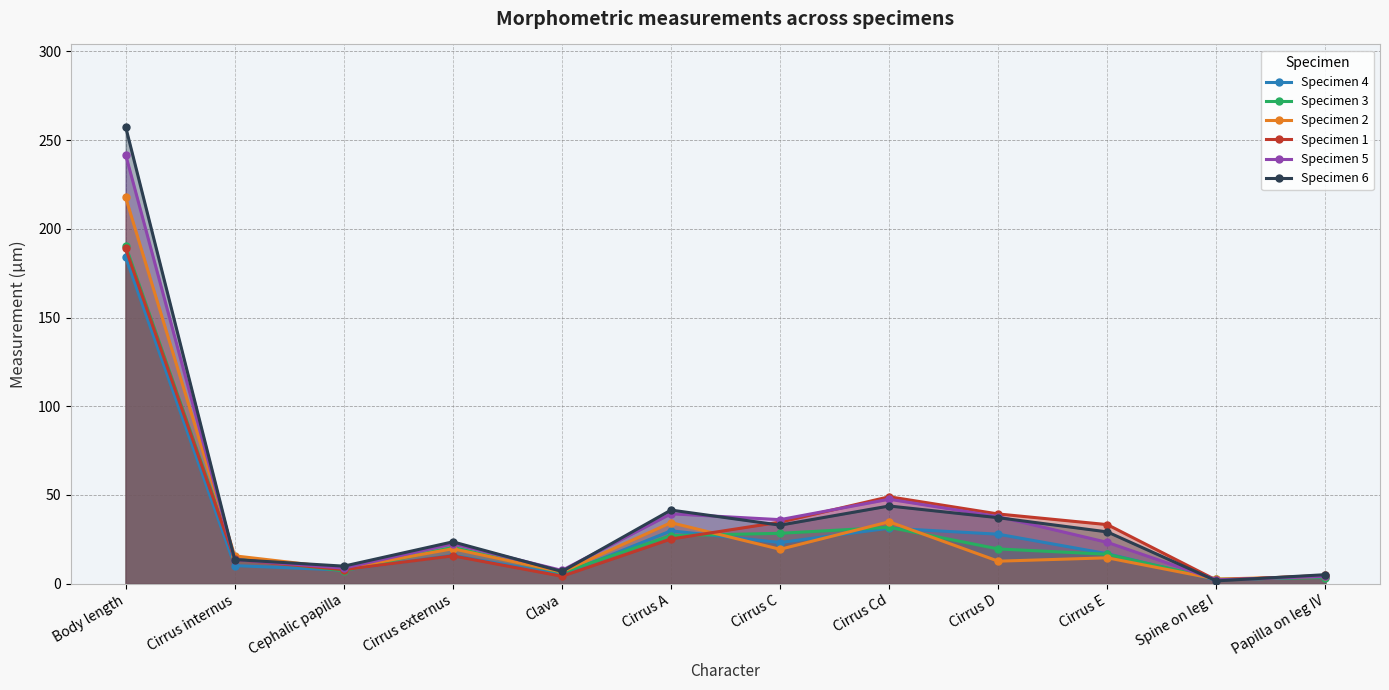

List the labels in order of Specimen 6 value, smallest first.

Spine on leg I, Papilla on leg IV, Clava, Cephalic papilla, Cirrus internus, Cirrus externus, Cirrus E, Cirrus C, Cirrus D, Cirrus A, Cirrus Cd, Body length